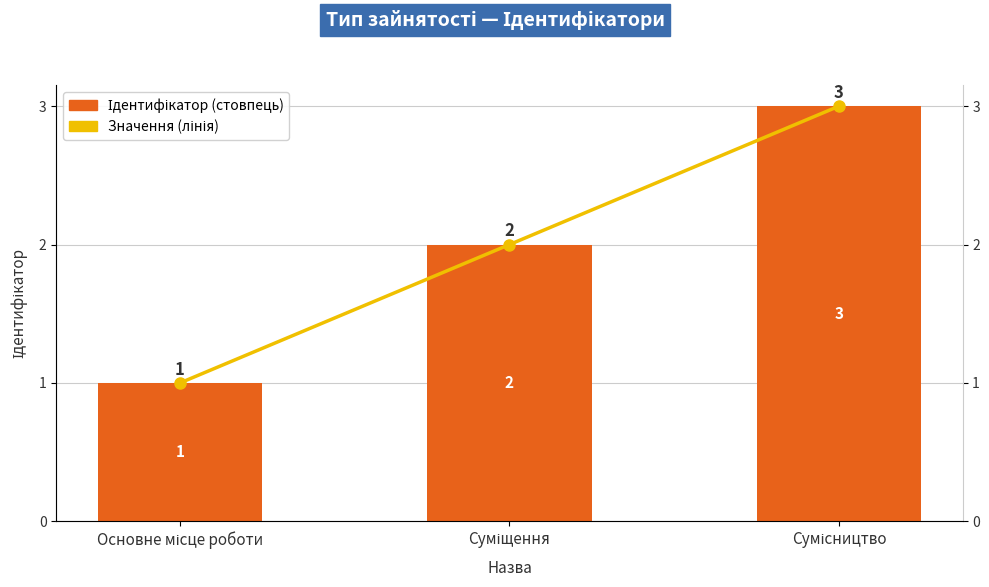

At which label is Ідентифікатор closest to 2?

Суміщення